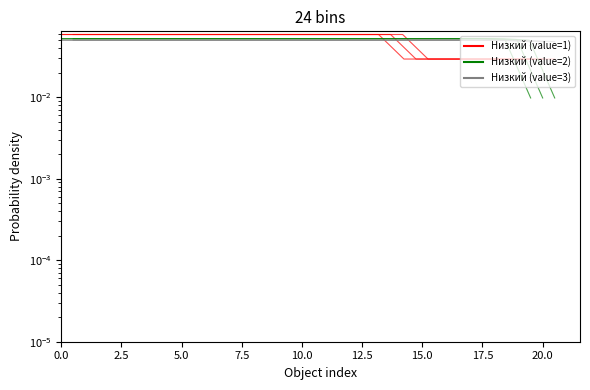

Reading left to right, list all the values displayed in this chart.

Низкий (value=1): 0.1	0.1	0.1	0.1	0.1	0.1	0.1	0.1	0.1	0.1	0.1	0.1	0.1	0.1	0.0	0.0	0.0	0.0	0.0	0.0
Низкий (value=2): 0.1	0.1	0.1	0.1	0.1	0.1	0.1	0.1	0.1	0.1	0.1	0.1	0.1	0.1	0.1	0.1	0.1	0.1	0.1	0.0
Низкий (value=3): 0.1	0.1	0.1	0.1	0.1	0.1	0.1	0.1	0.1	0.1	0.1	0.1	0.1	0.1	0.1	0.1	0.1	0.1	0.0	0.0